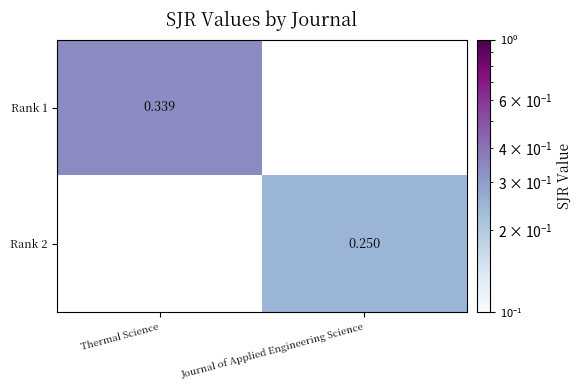

At how many categories does at least one series exceed 0?

2